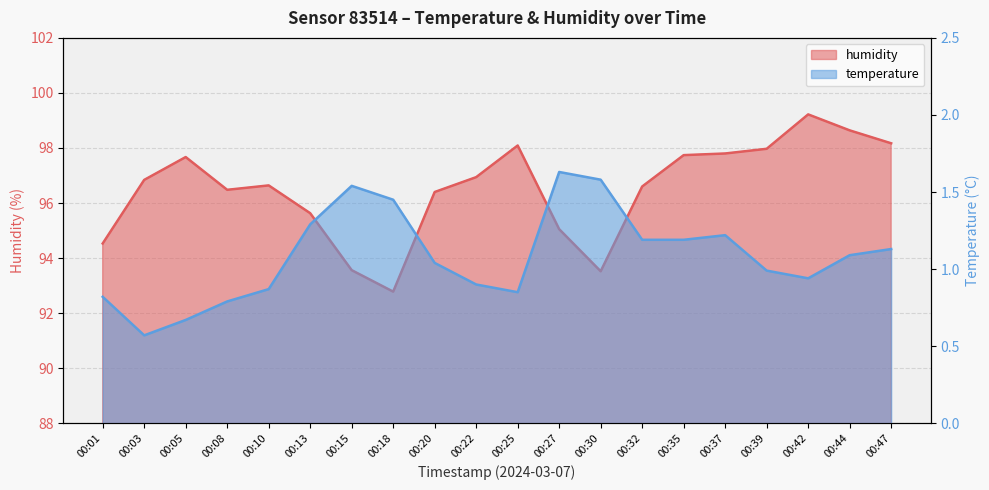

What is the smallest value displayed?

0.6